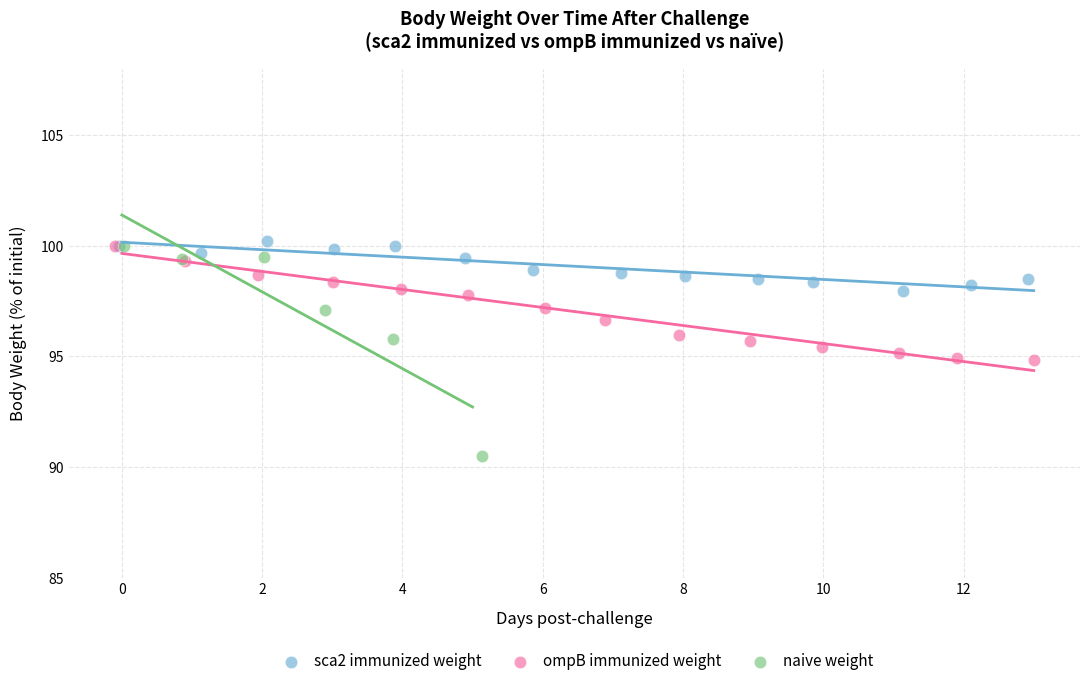

Which series reaches the minimum Y coordinate?

naive weight